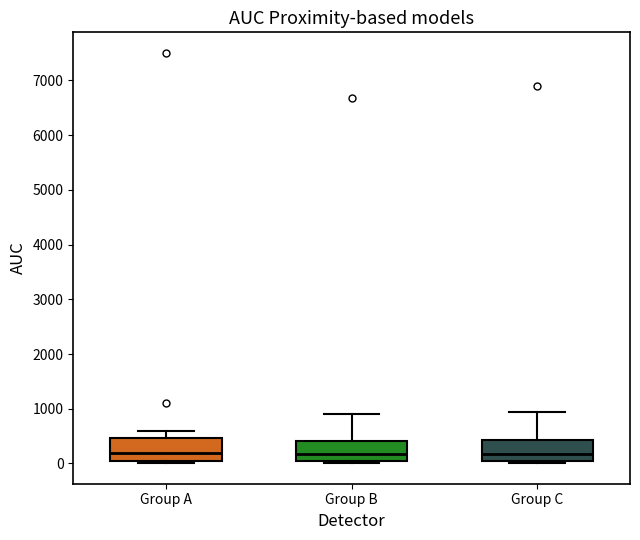

Where is the upper edge of the box for Group A on the y-axis? The values are not printed on the chart, so give them approximately, as read against the axis.

500